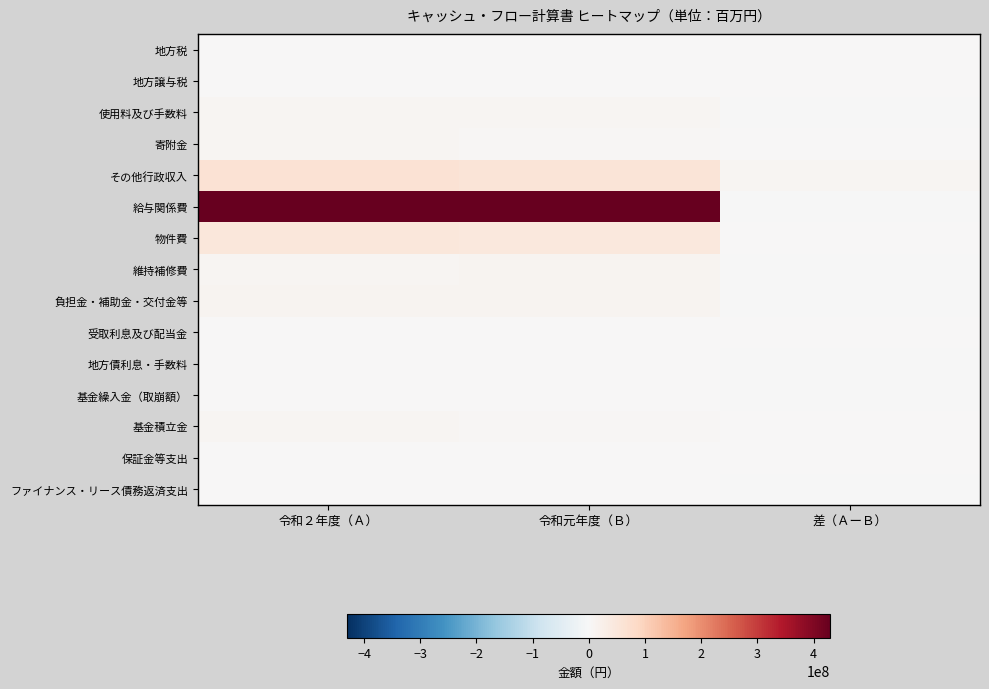

Rank the series by their maximum value, from lowest to highest.

地方税, 地方譲与税, 受取利息及び配当金, 保証金等支出, 地方債利息・手数料, ファイナンス・リース債務返済支出, 基金繰入金（取崩額）, 寄附金, 基金積立金, 使用料及び手数料, 維持補修費, 負担金・補助金・交付金等, 物件費, その他行政収入, 給与関係費